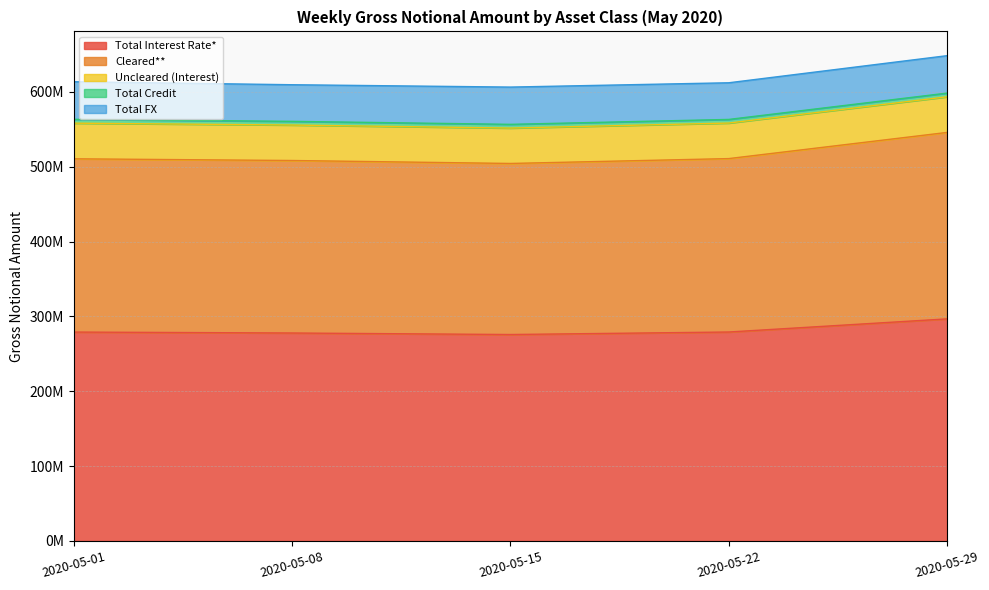

What is the maximum value for Cleared**?

249140147